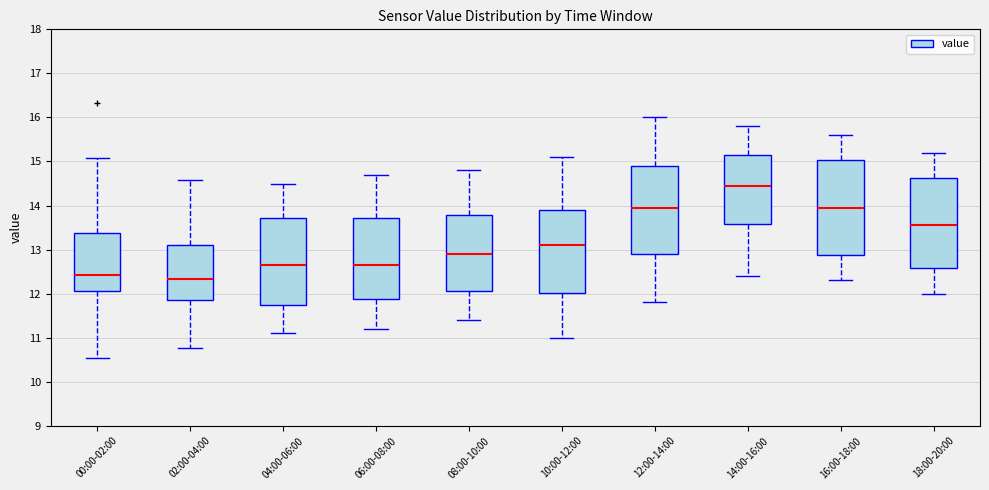

Reading left to right, read every box against the y-axis: the position of its median line, the range the box covers, and the ends of its whiskers. The values are not printed on the chart, so give them approximately, as read against the axis.

00:00-02:00: median 12.4, box 12.1 to 13.4, whiskers 10.5 to 15.1
02:00-04:00: median 12.3, box 11.9 to 13.1, whiskers 10.8 to 14.6
04:00-06:00: median 12.7, box 11.8 to 13.7, whiskers 11.1 to 14.5
06:00-08:00: median 12.7, box 11.9 to 13.7, whiskers 11.2 to 14.7
08:00-10:00: median 12.9, box 12.1 to 13.8, whiskers 11.4 to 14.8
10:00-12:00: median 13.1, box 12.0 to 13.9, whiskers 11.0 to 15.1
12:00-14:00: median 14.0, box 12.9 to 14.9, whiskers 11.8 to 16.0
14:00-16:00: median 14.5, box 13.6 to 15.2, whiskers 12.4 to 15.8
16:00-18:00: median 14.0, box 12.9 to 15.0, whiskers 12.3 to 15.6
18:00-20:00: median 13.6, box 12.6 to 14.6, whiskers 12.0 to 15.2